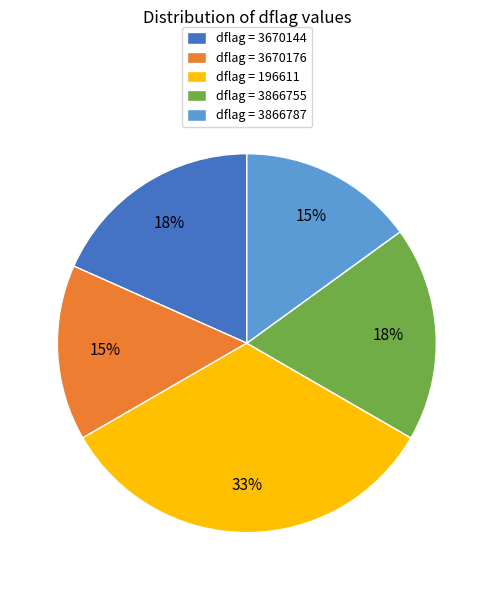

To the nearest percent, what is the difference between the largest and smallest slice percentages?

18%